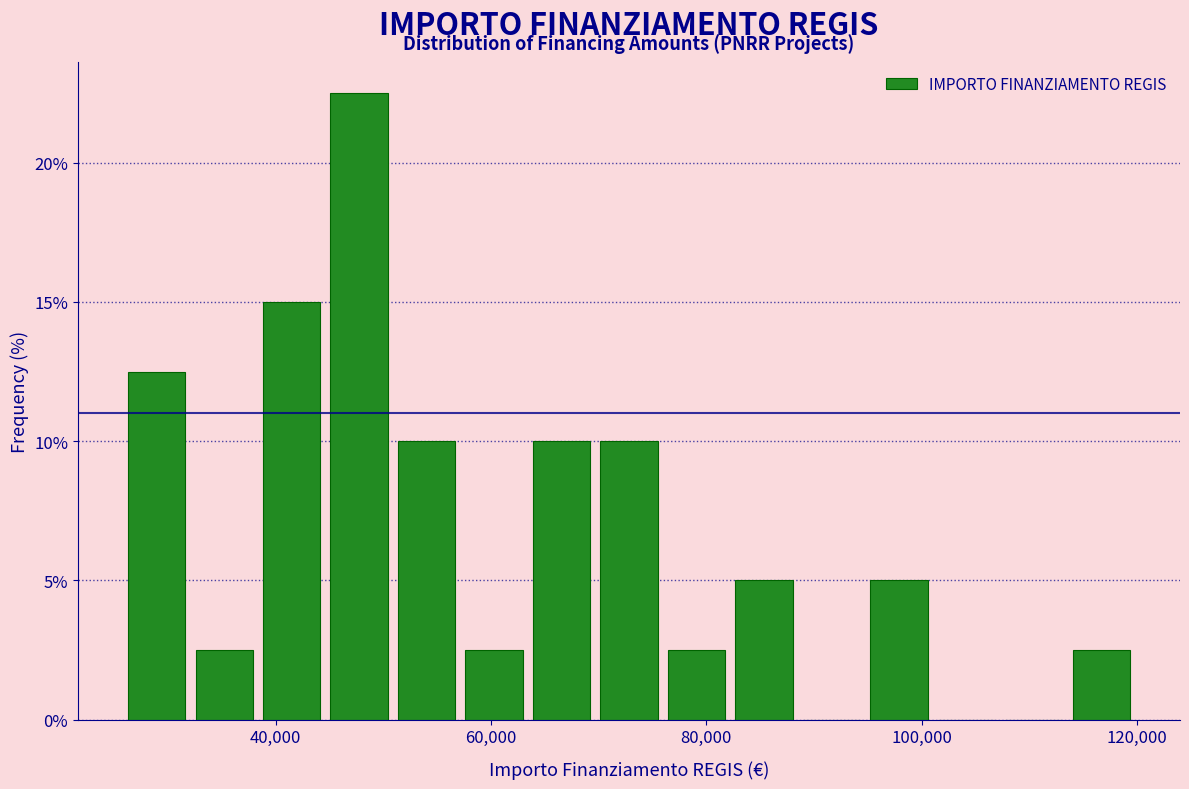

Read against the x-axis, roughly where is the centre of the tallest bar?

48000